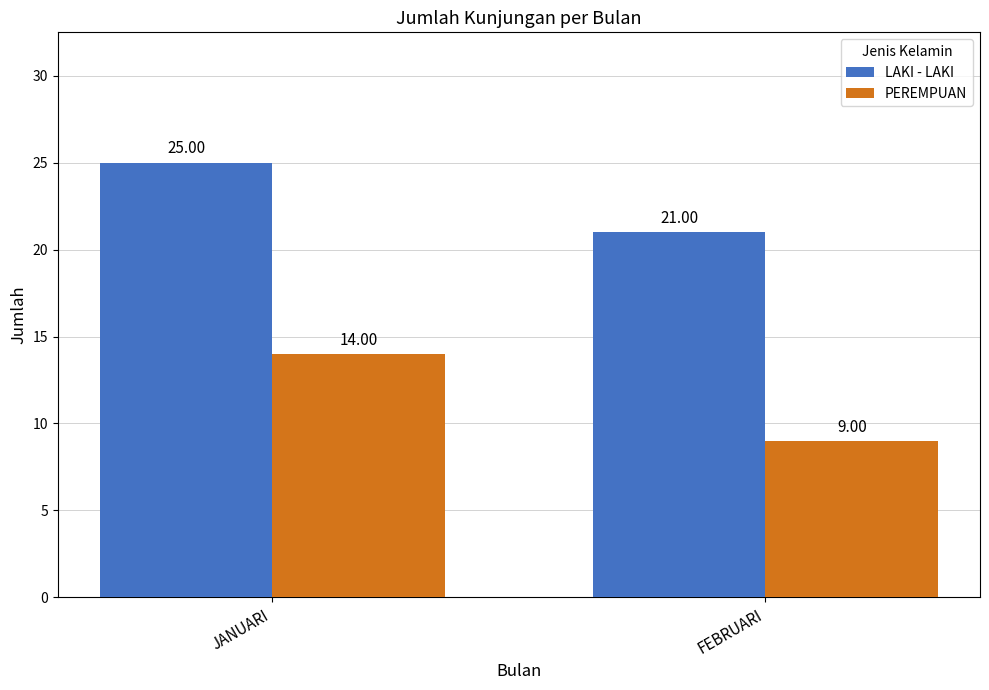

The LAKI - LAKI series shows 21 at FEBRUARI. True or false?

True